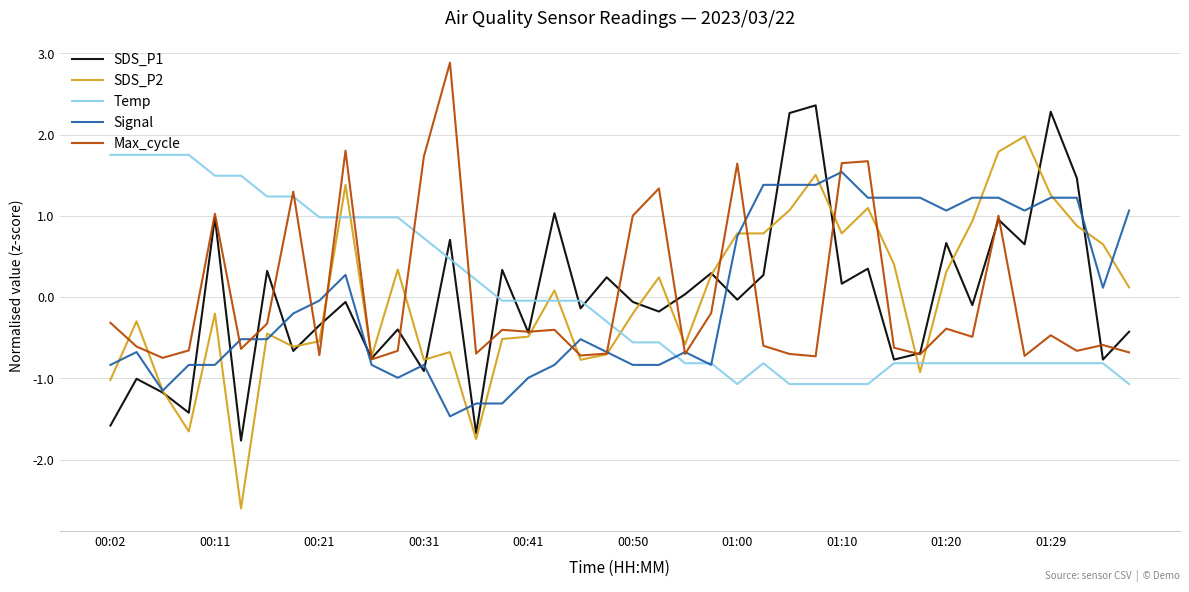

Which series has the widest spread of values?

SDS_P2